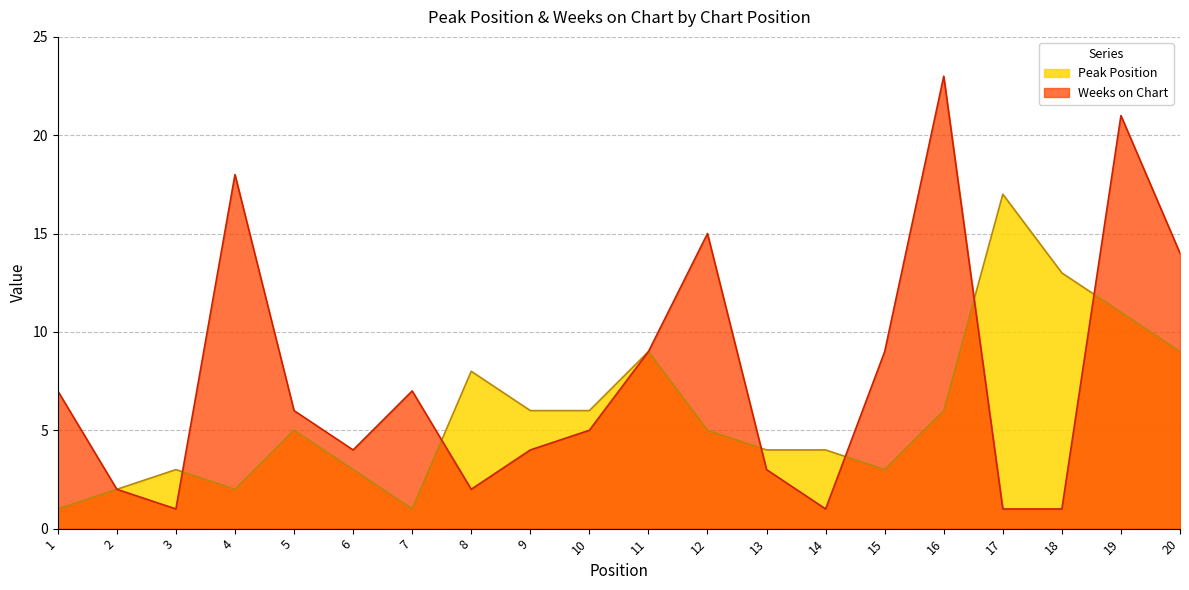

What is the value of the Peak Position point at the 19th from the left?

11